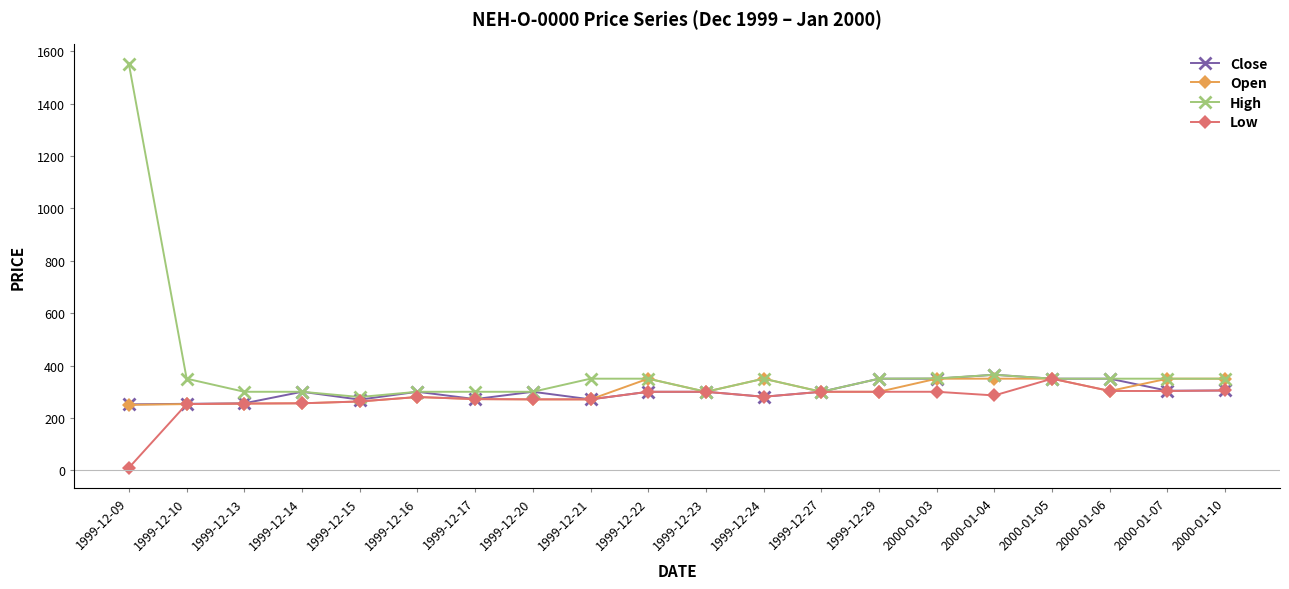

Which series has the widest spread of values?

High